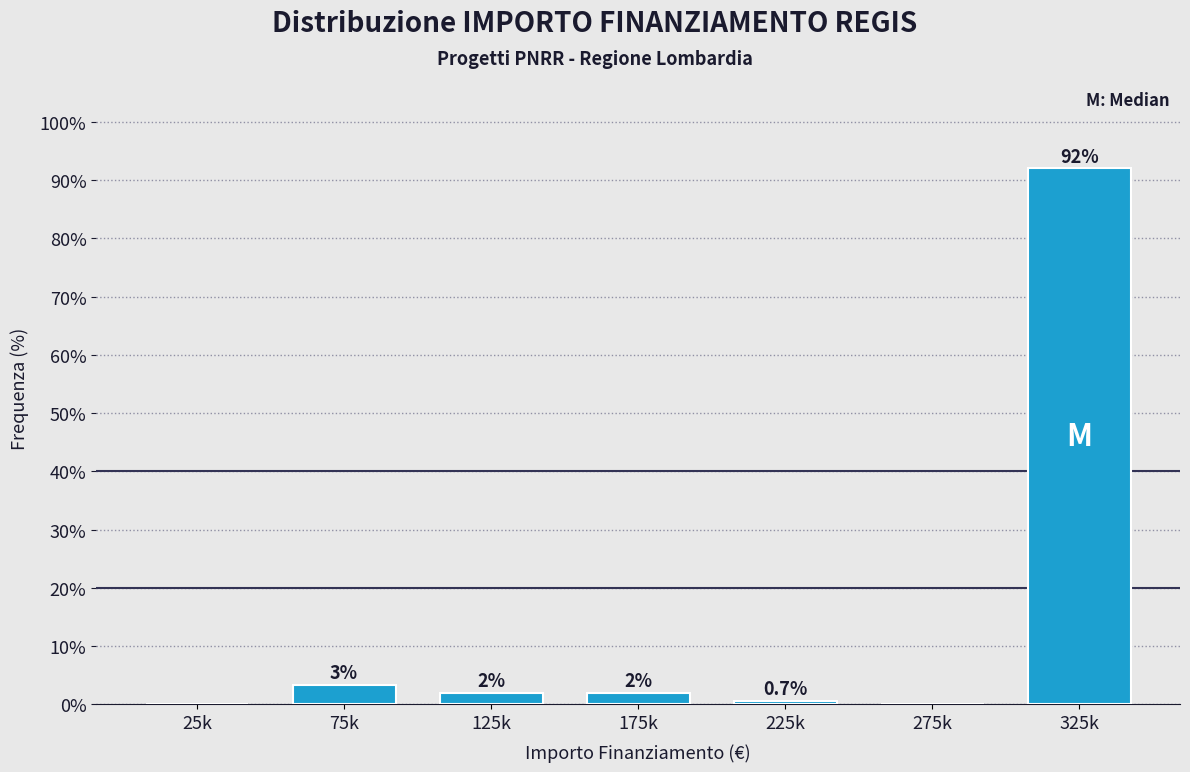

What value does the data have at 325k?

92.0